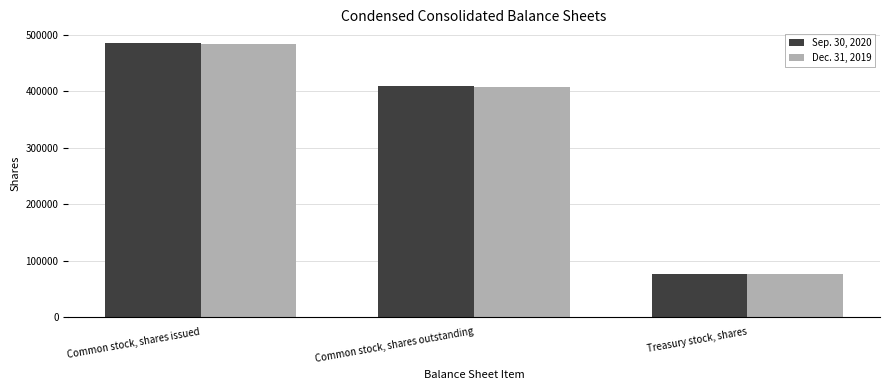

What is the spread (max minus min) of values at Common stock, shares issued?

2500